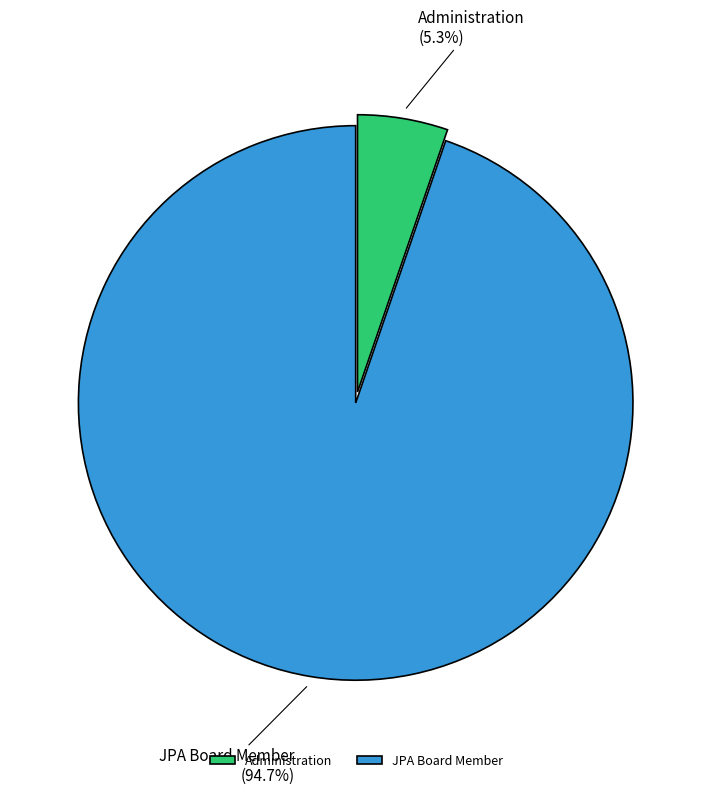

Is it true that Administration is 5% of the pie?

True